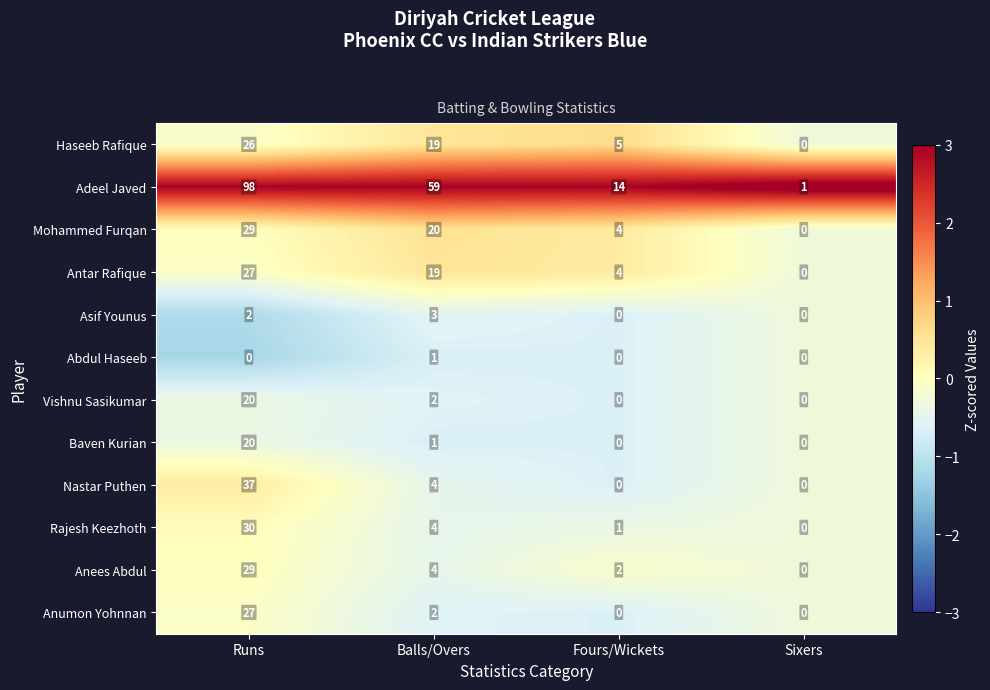

At which label does Anumon Yohnnan first exceed 2?

Runs